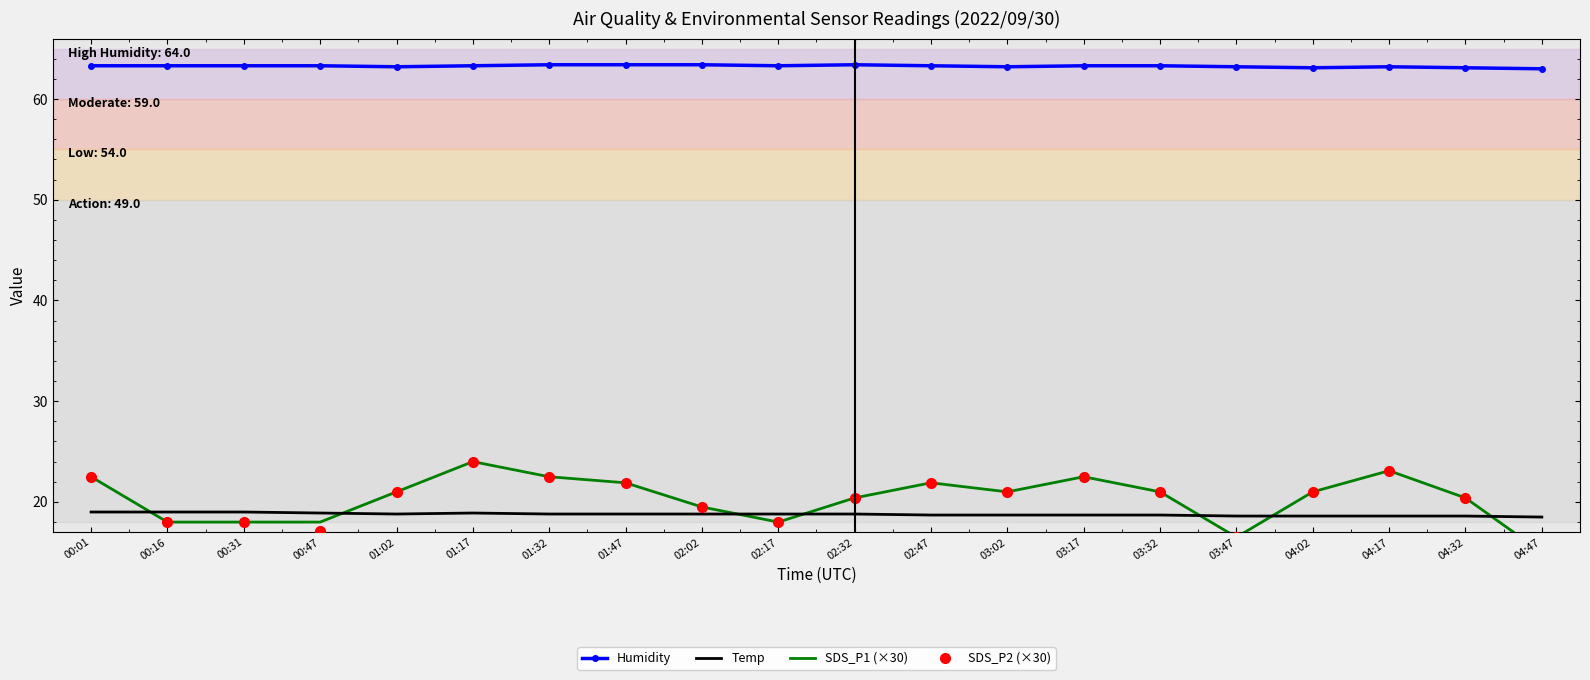

What is the sum of the SDS_P2 (×30) values at 01:32 and 04:32?

42.9